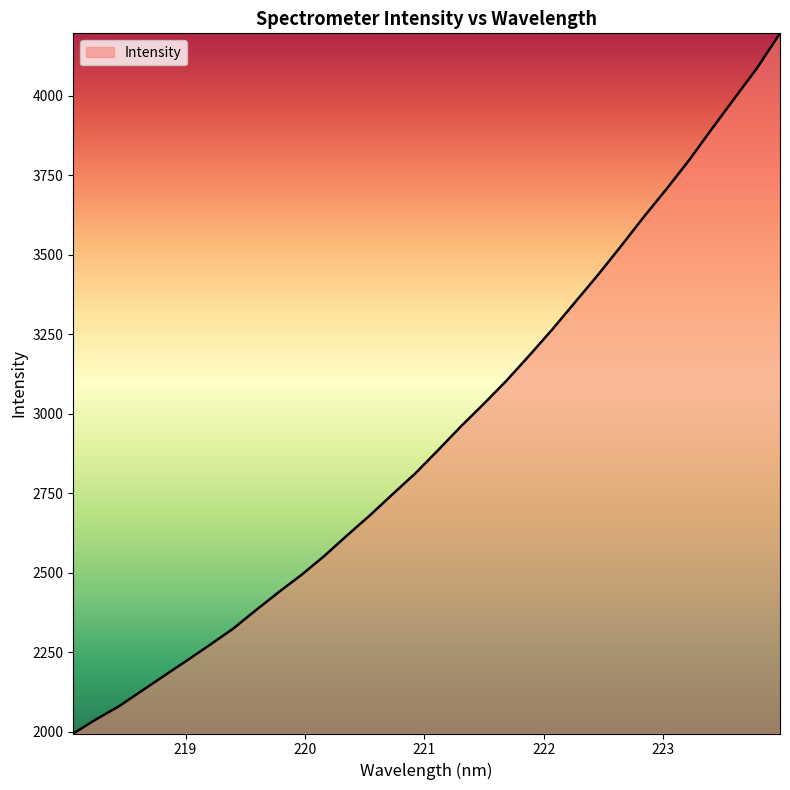

What is the minimum value shown in the chart?

1994.4